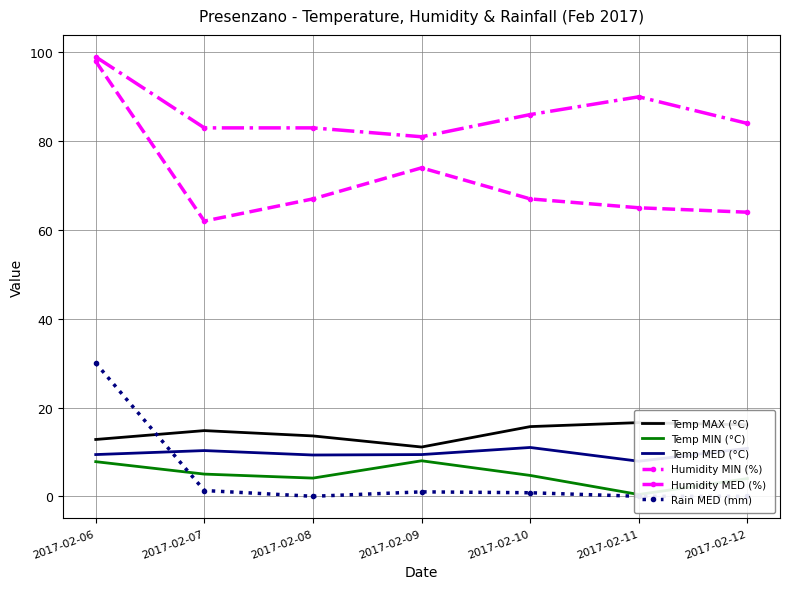

How many values in the Temp MAX (°C) series are below 14?

3